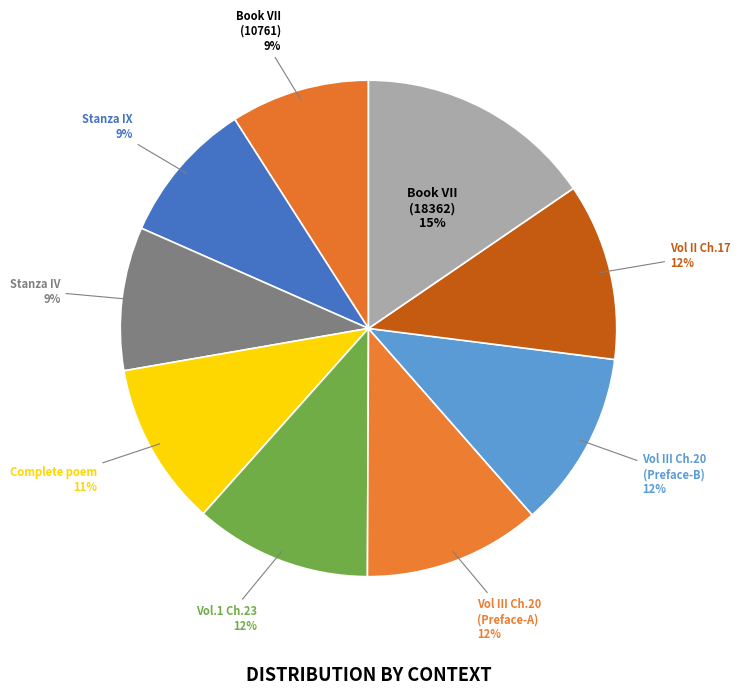

How many segments does this pie chart have?

9